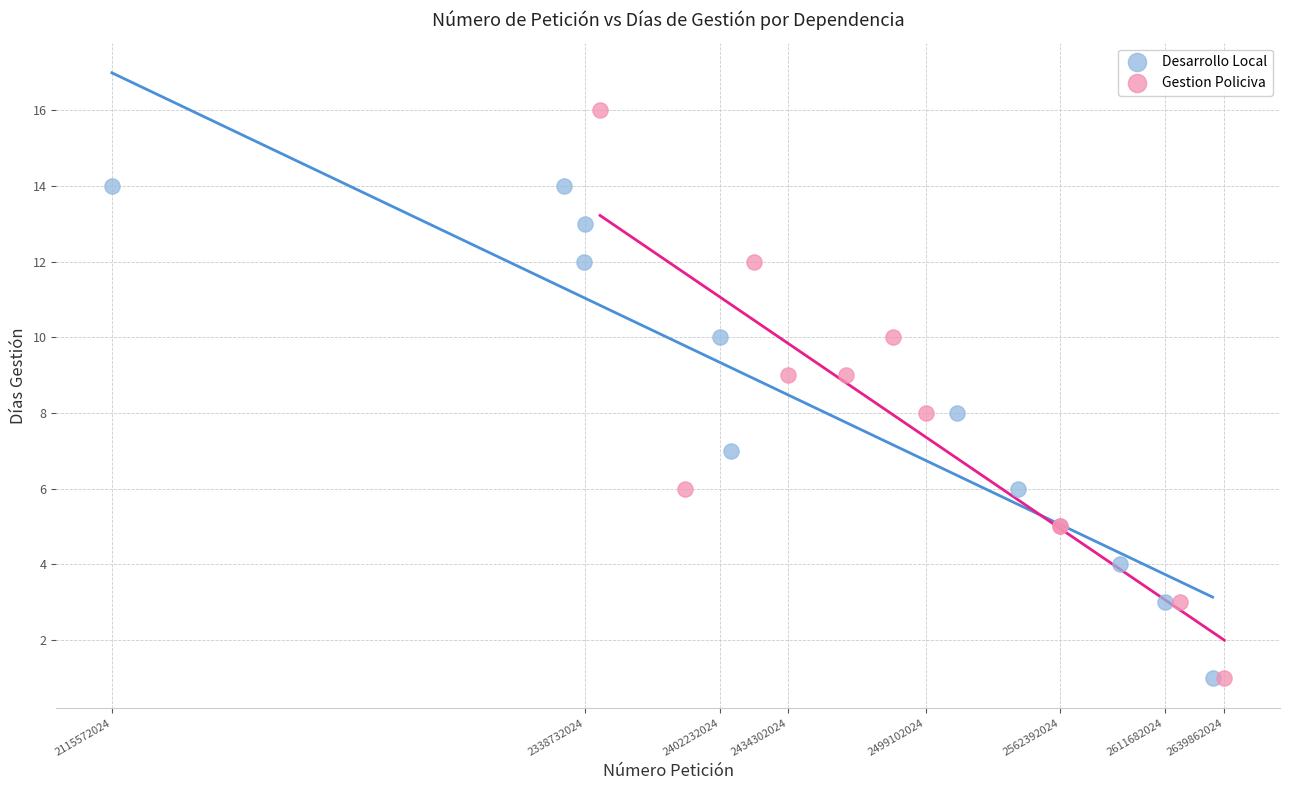

Which series contains the highest Y value?

Gestion Policiva